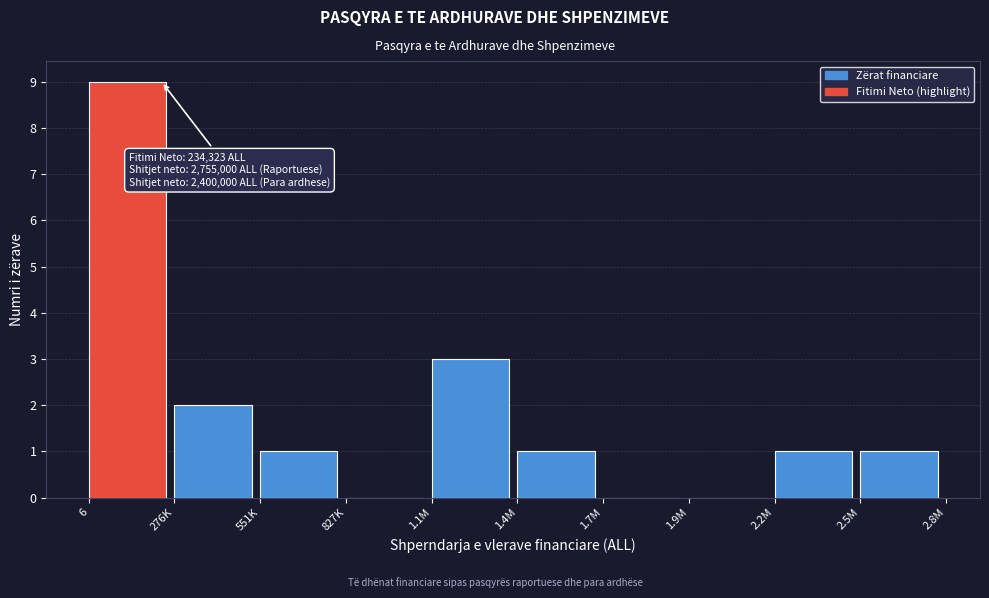

Reading right to left, transcribe all the data shown in this chart.

2.5M=1	2.2M=1	1.9M=0	1.7M=0	1.4M=1	1.1M=3	827K=0	551K=1	276K=2	6=9